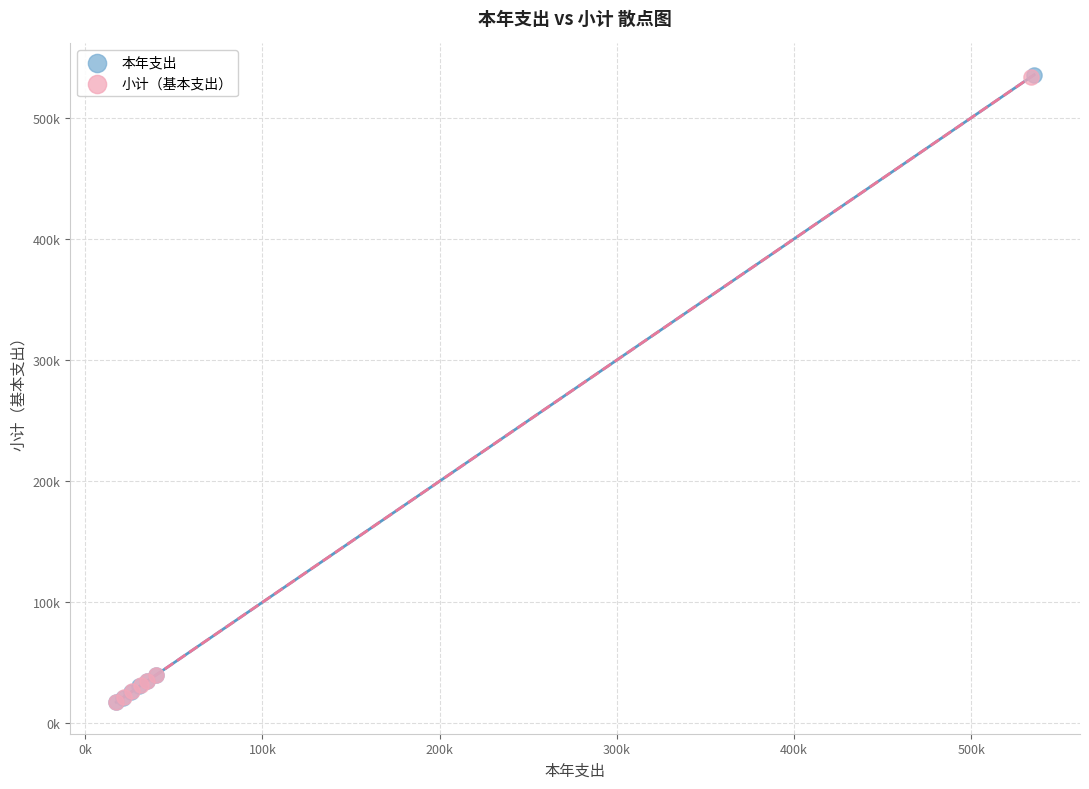

What are all the series names shown in the legend?

本年支出, 小计（基本支出）